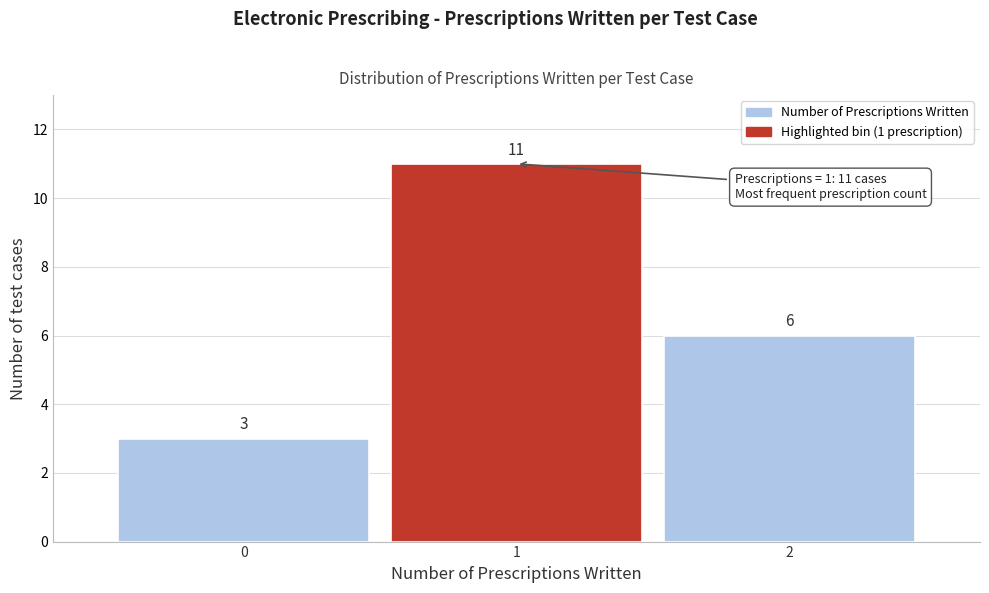

What is the height of the bar covering 0.5 to 1.5 on the x-axis?

11